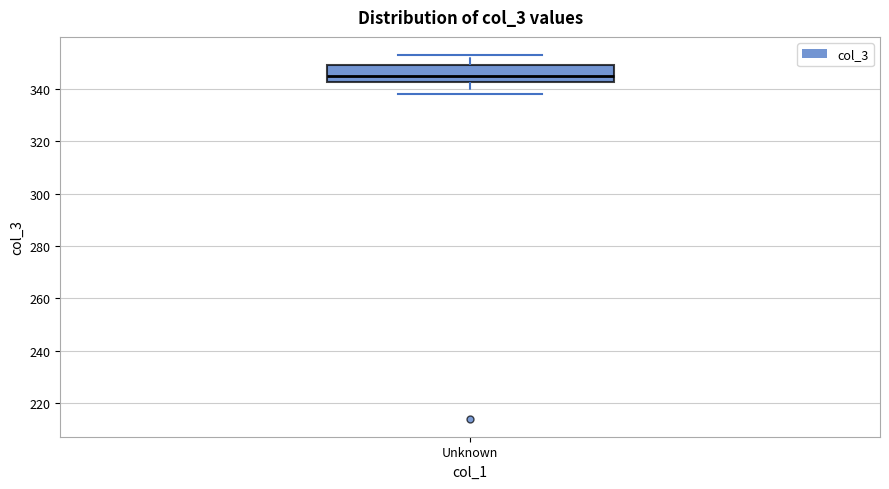

Where is the upper edge of the box for Unknown on the y-axis? The values are not printed on the chart, so give them approximately, as read against the axis.

350